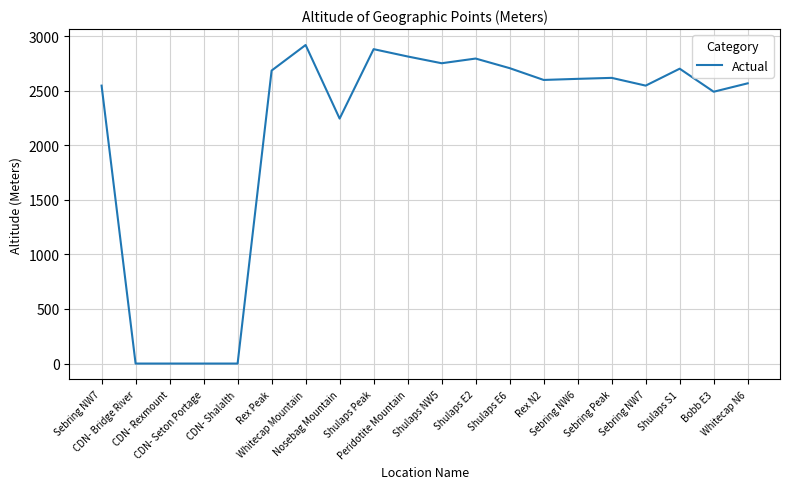

How many lines are shown in the chart?

1